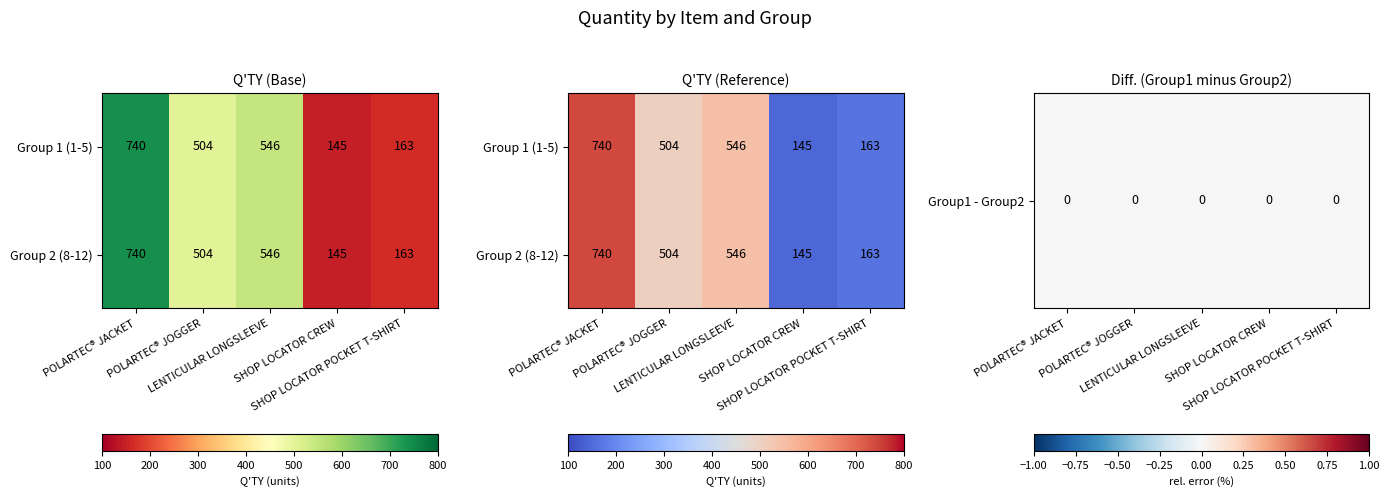

What is the average value of the Group 2 (8-12) series?

420